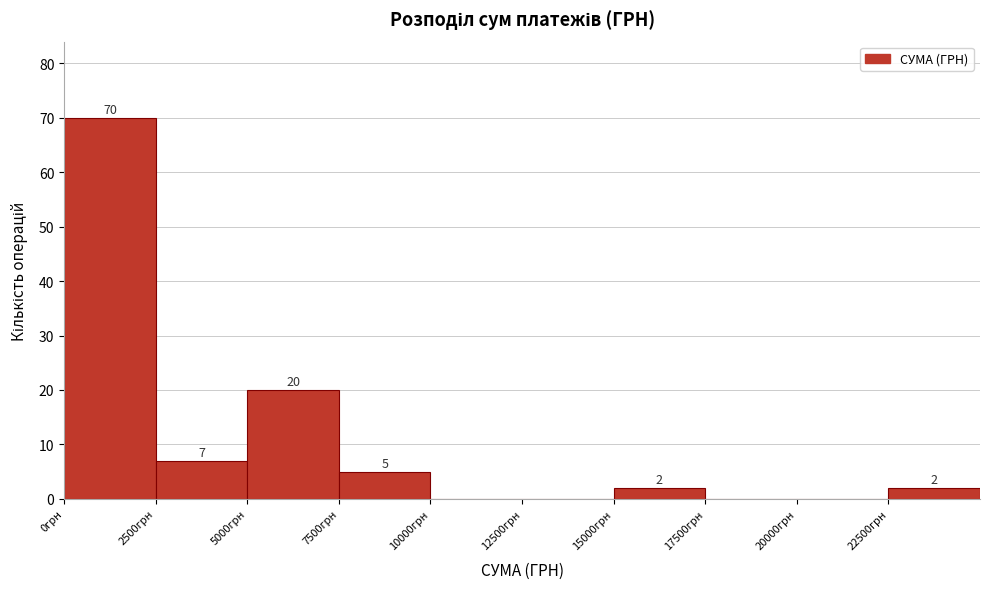

Over which range of the x-axis is the bar tallest?

0 to 2500